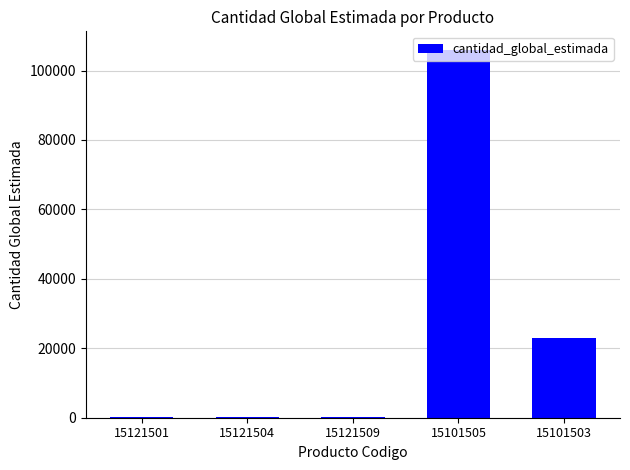

Are the bars grouped side by side (vs. stacked)?

No